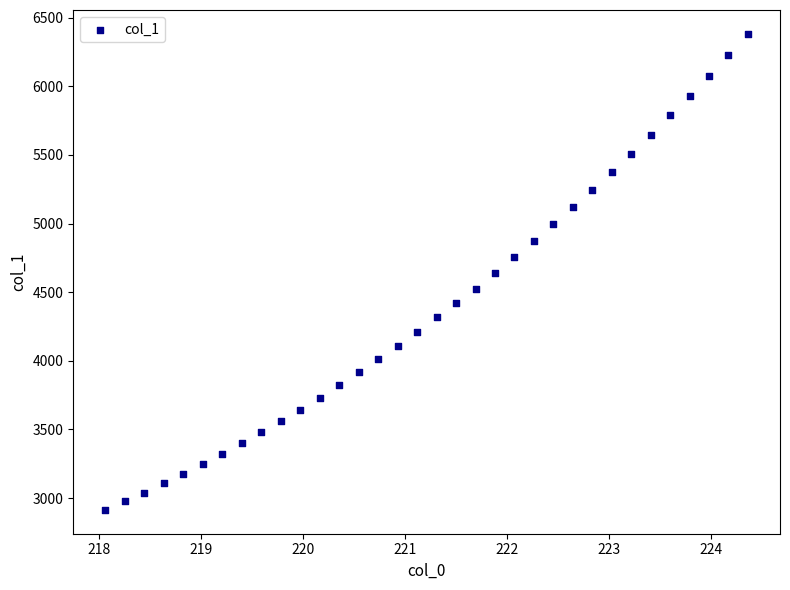

What is the range of X values (max minus min)?

6.3